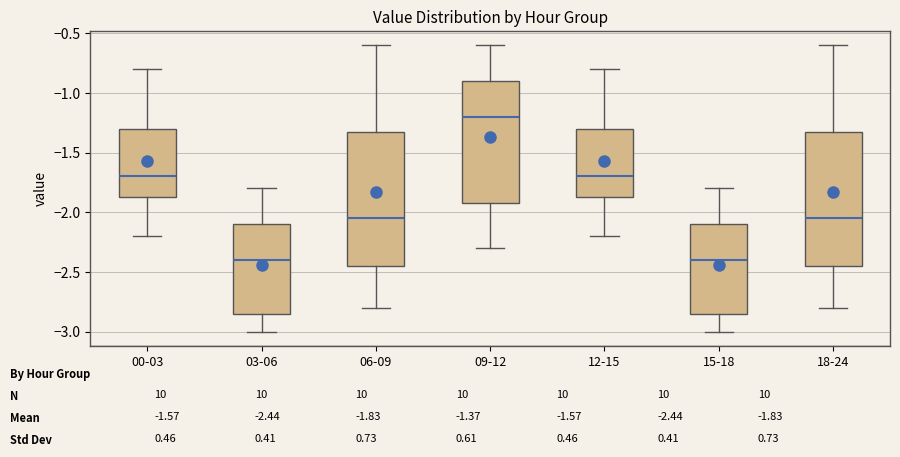

Which box's median line is the highest?

09-12